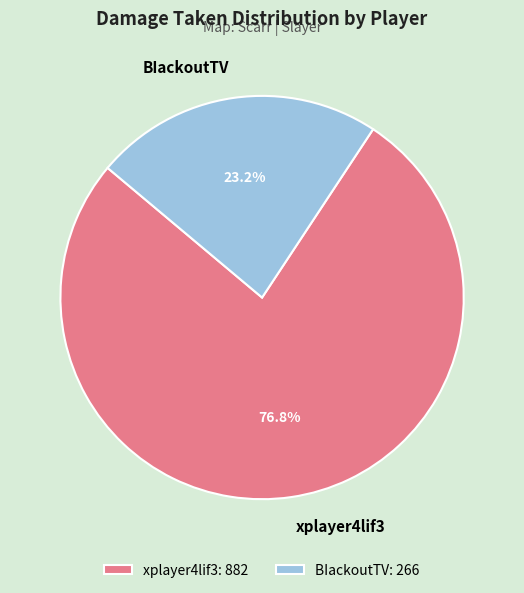

Count the number of slices in the pie.

2